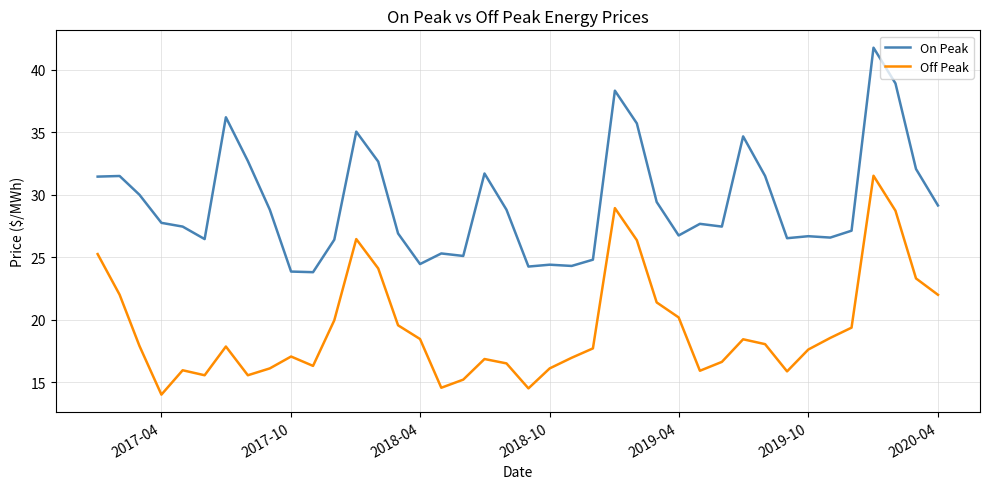

Which series has the widest spread of values?

On Peak